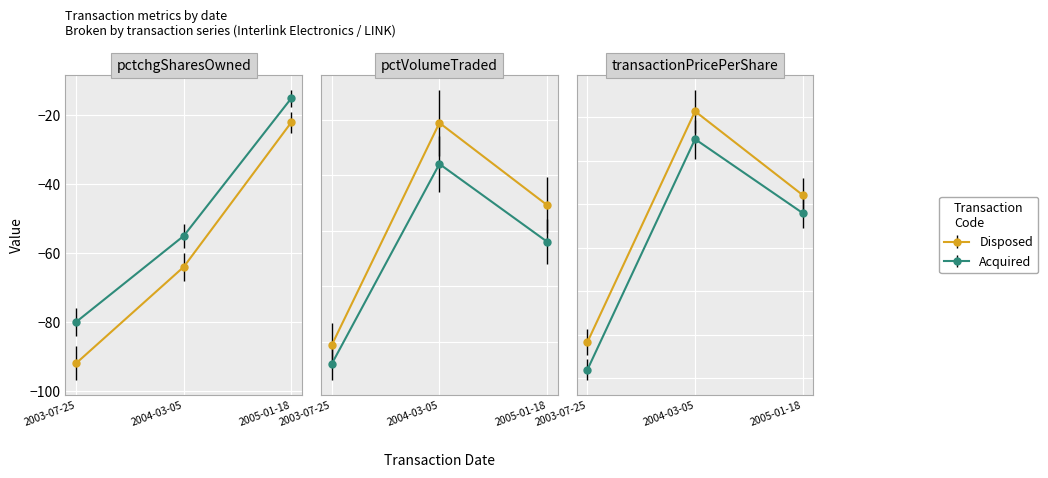

Which category has the lowest value in the pctVolumeTraded series?

2003-07-25